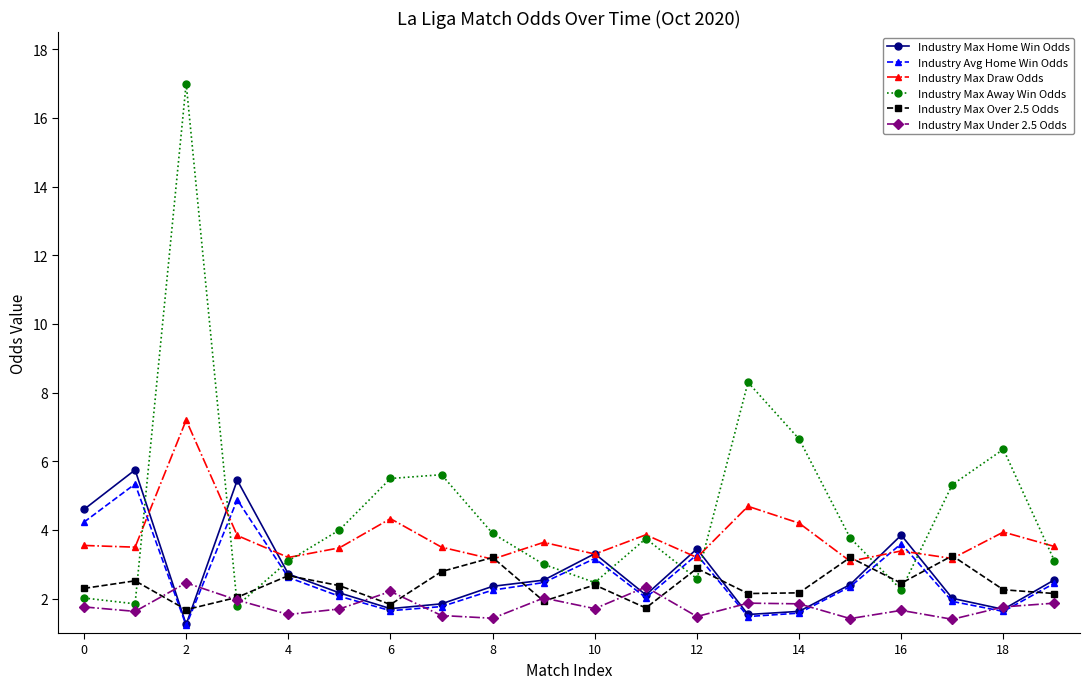

True or false: Industry Max Away Win Odds has more than 2 interior local peaks.

True